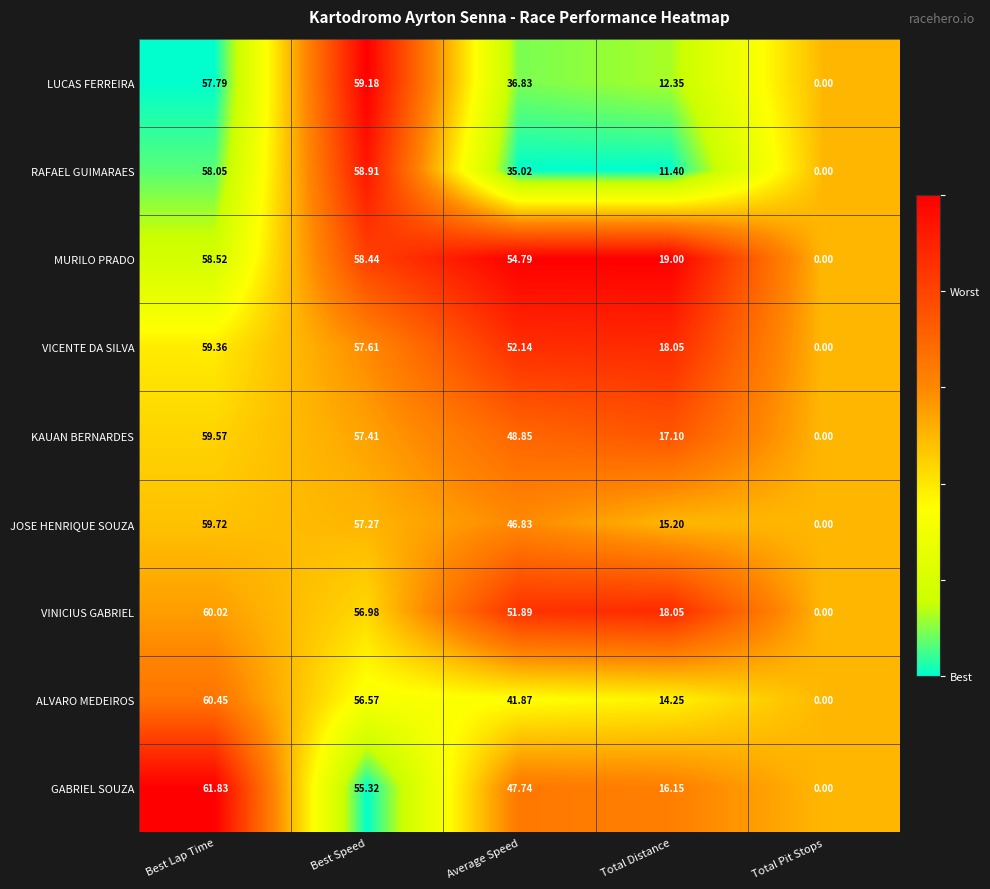

List the series in order of their peak value, lowest first.

MURILO PRADO, RAFAEL GUIMARAES, LUCAS FERREIRA, VICENTE DA SILVA, KAUAN BERNARDES, JOSE HENRIQUE SOUZA, VINICIUS GABRIEL, ALVARO MEDEIROS, GABRIEL SOUZA